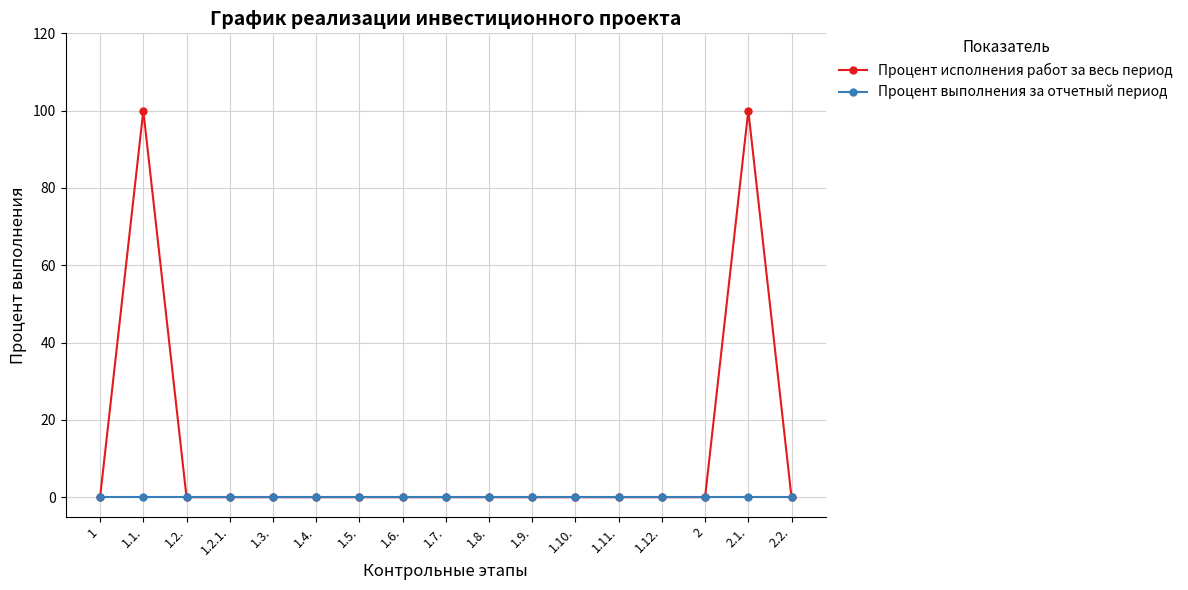

What is the greatest value displayed?

100